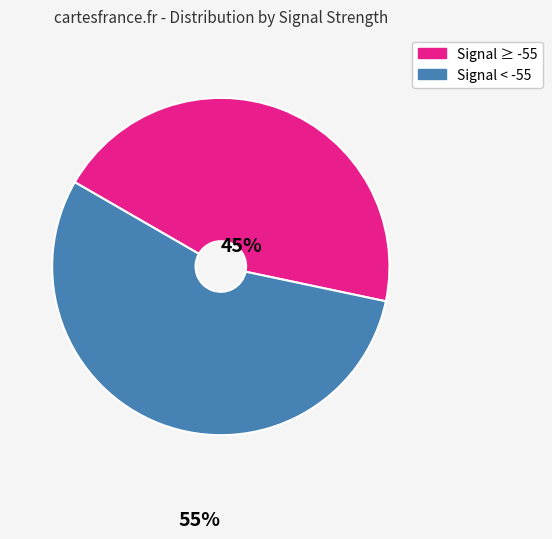

Does any single category account for the majority?

Yes